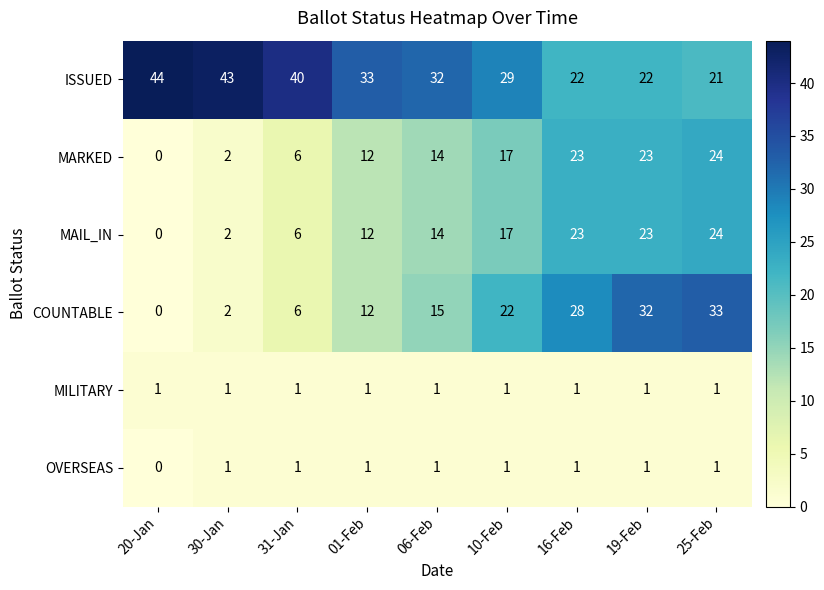

What is the difference between the maximum and second lowest values in the ISSUED series?

22